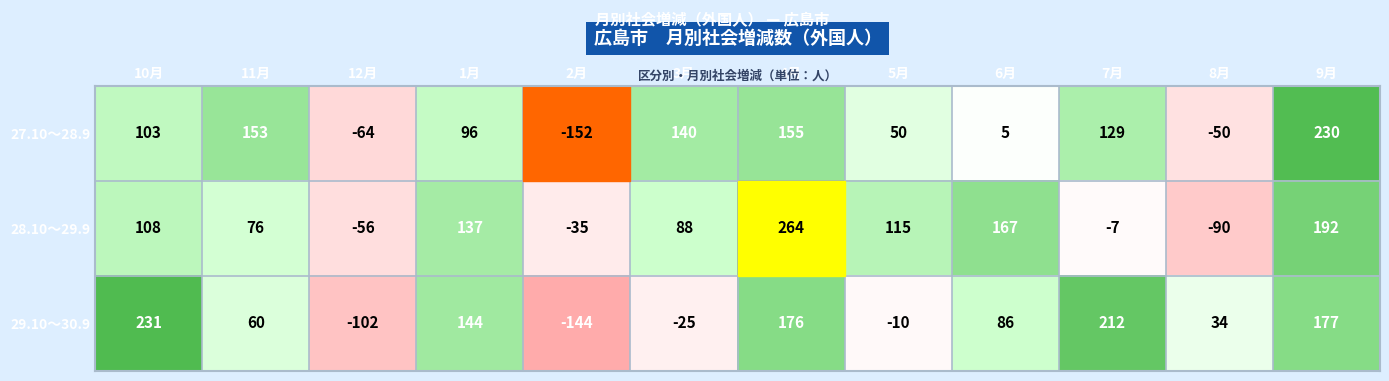

What is the total value across all series at 12月?

-222